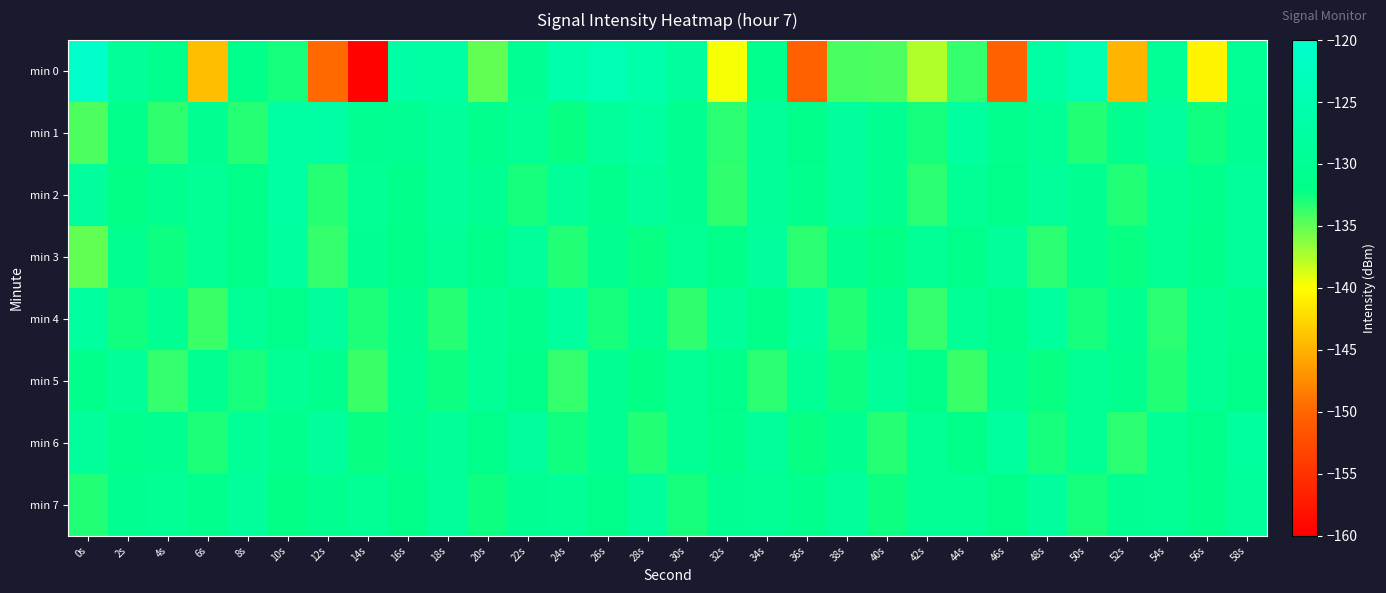

At which category is the sum across all series the highest?

18s